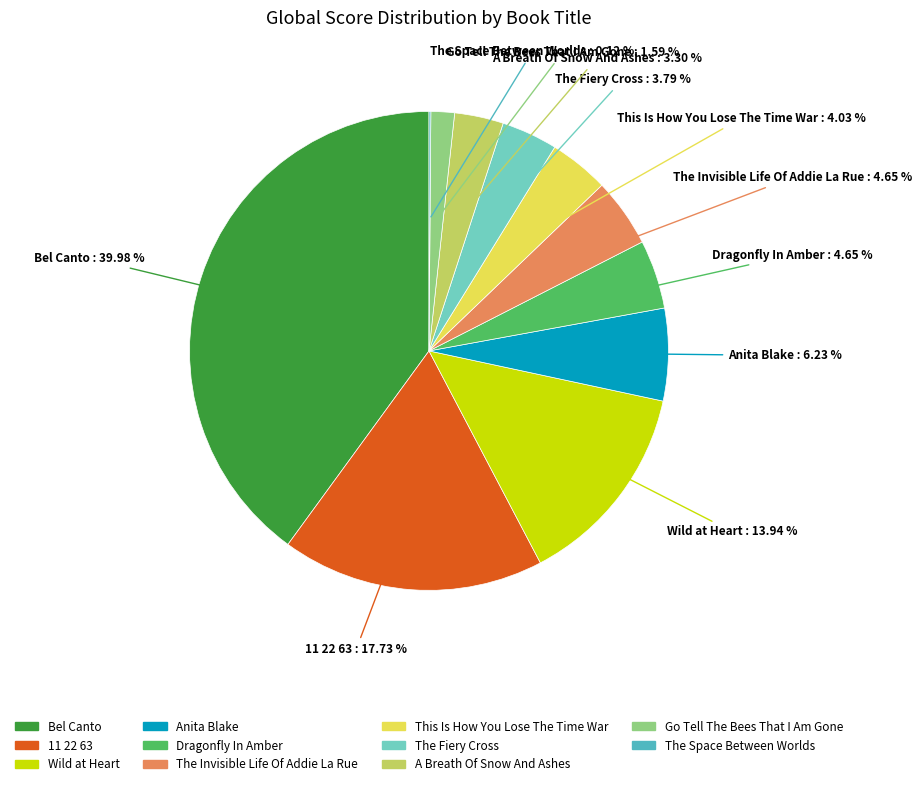

Approximately how many times larger is the value at Wild at Heart compared to The Fiery Cross?

3.7